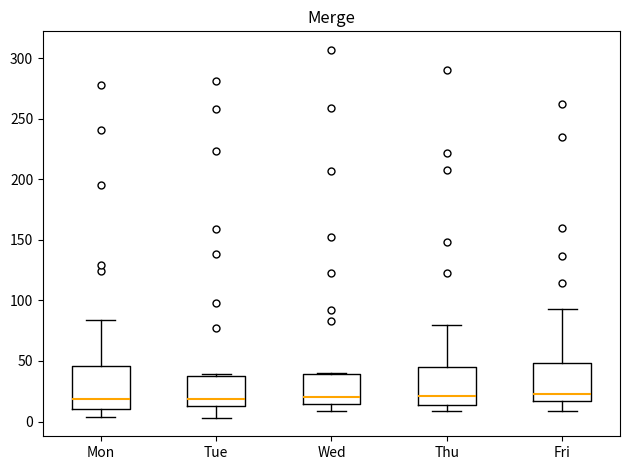

Reading left to right, transcribe this box plot: for each box, give where its median line is, the range the box spans, and where its two whiskers end, as read against the y-axis. The values are not printed on the chart, so give them approximately, as read against the axis.

Mon: median 20, box 10 to 45, whiskers 5 to 85
Tue: median 20, box 15 to 35, whiskers 5 to 40
Wed: median 20, box 15 to 40, whiskers 10 to 40
Thu: median 20, box 15 to 45, whiskers 10 to 80
Fri: median 25, box 15 to 50, whiskers 10 to 95